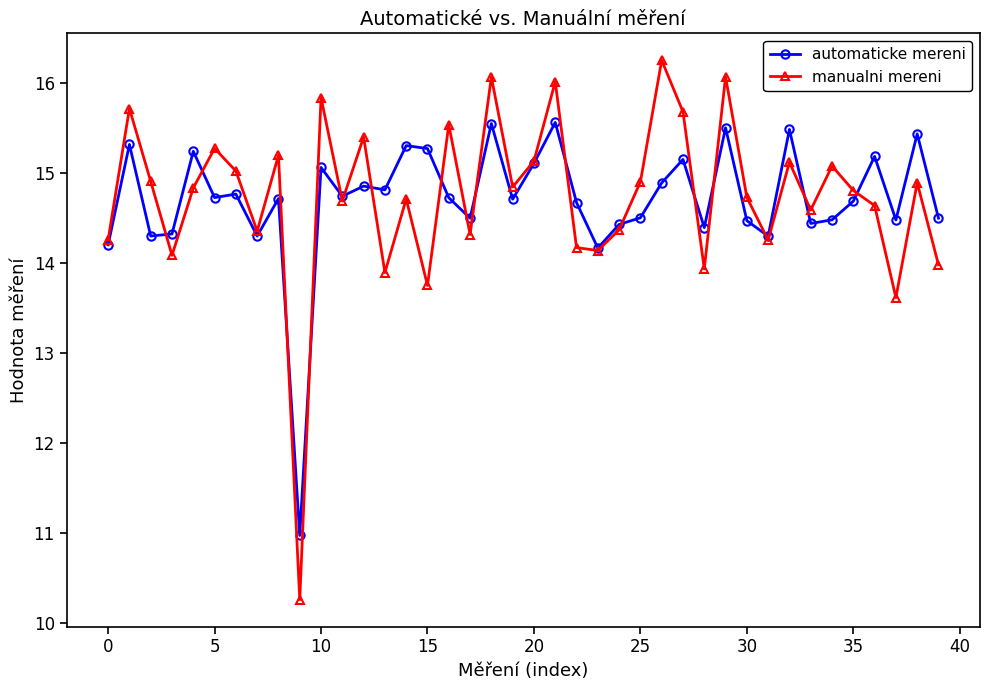

What is the greatest value displayed?

16.2